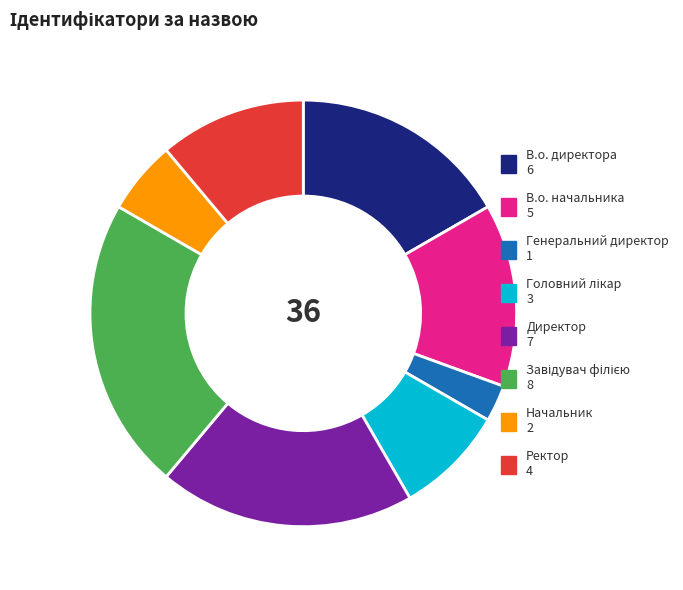

Is the sum of Генеральний директор 1 and Ректор 4 greater than half?

No